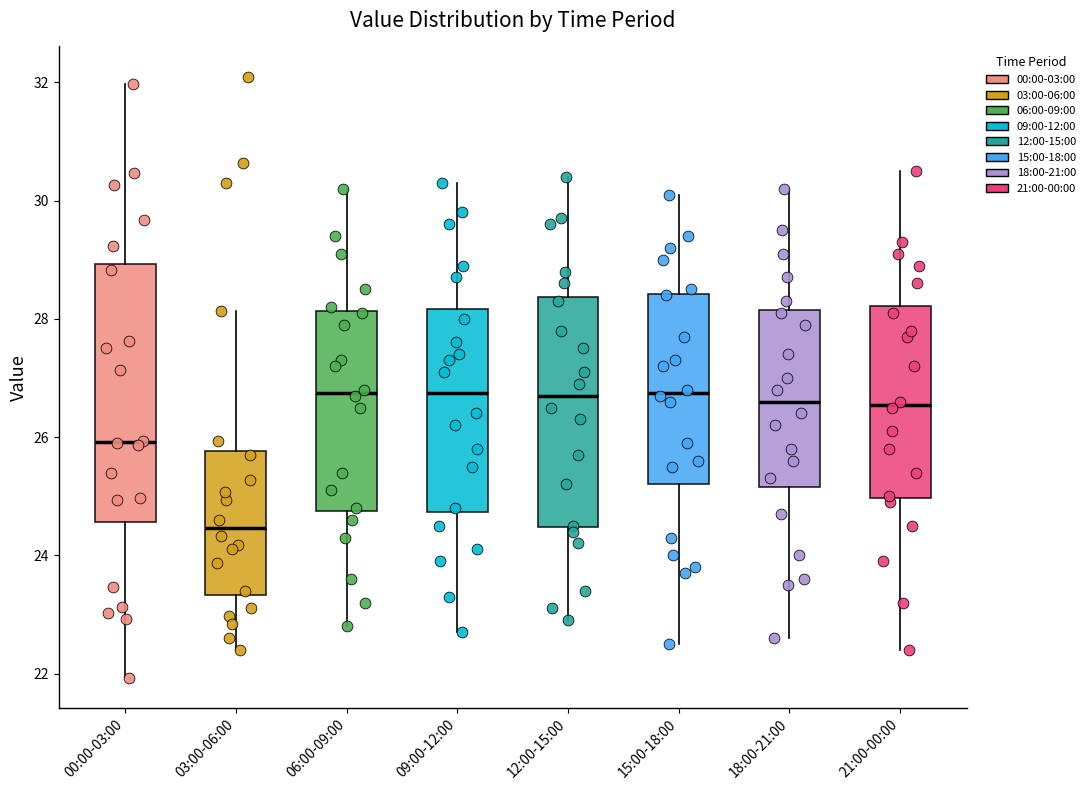

Reading left to right, transcribe this box plot: for each box, give where its median line is, the range the box spans, and where its two whiskers end, as read against the y-axis. The values are not printed on the chart, so give them approximately, as read against the axis.

00:00-03:00: median 26.0, box 24.6 to 29.0, whiskers 22.0 to 32.0
03:00-06:00: median 24.4, box 23.4 to 25.8, whiskers 22.4 to 28.2
06:00-09:00: median 26.8, box 24.8 to 28.2, whiskers 22.8 to 30.2
09:00-12:00: median 26.8, box 24.8 to 28.2, whiskers 22.8 to 30.4
12:00-15:00: median 26.8, box 24.4 to 28.4, whiskers 23.0 to 30.4
15:00-18:00: median 26.8, box 25.2 to 28.4, whiskers 22.6 to 30.2
18:00-21:00: median 26.6, box 25.2 to 28.2, whiskers 22.6 to 30.2
21:00-00:00: median 26.6, box 25.0 to 28.2, whiskers 22.4 to 30.6